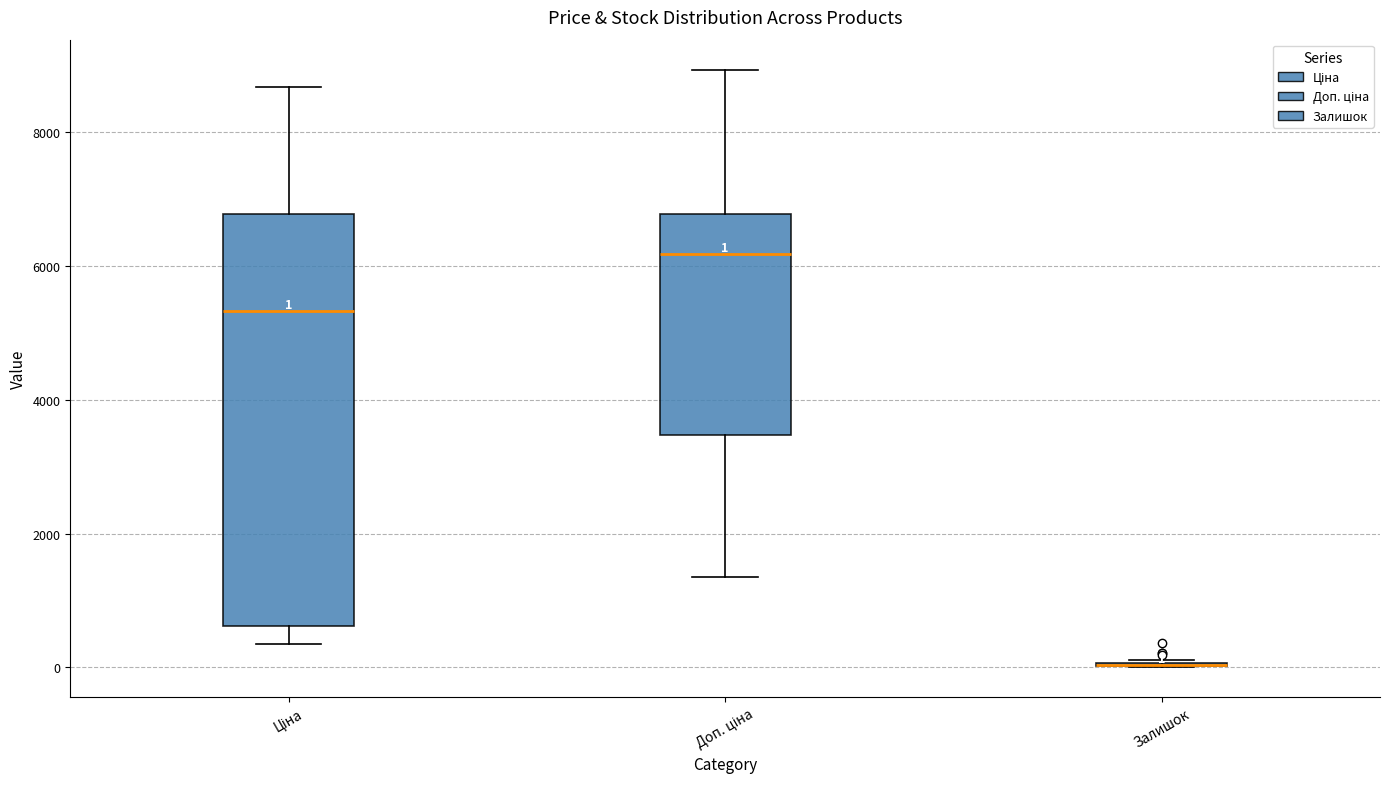

Which box is the tallest, from its lower edge to its upper edge?

Ціна